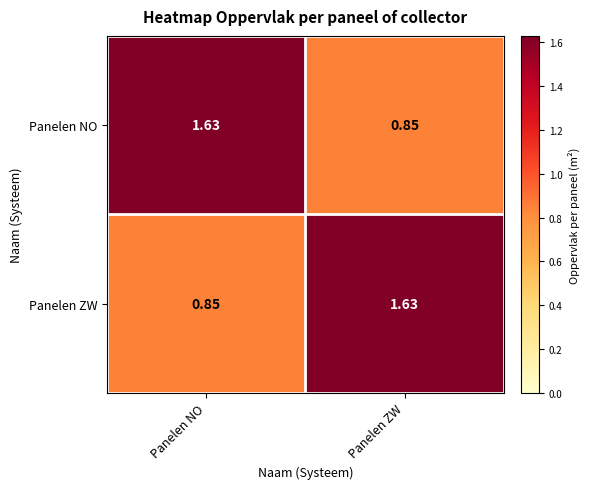

Rank the categories by Panelen NO value from lowest to highest.

Panelen ZW, Panelen NO